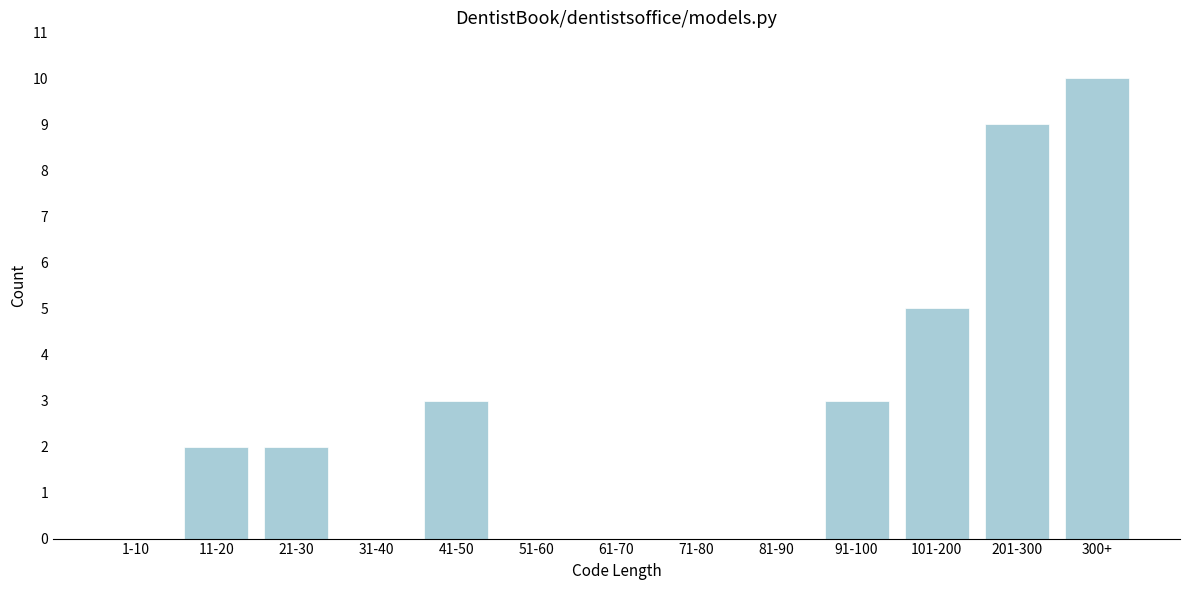

Reading right to left, transcribe all the data shown in this chart.

300+=10	201-300=9	101-200=5	91-100=3	81-90=0	71-80=0	61-70=0	51-60=0	41-50=3	31-40=0	21-30=2	11-20=2	1-10=0